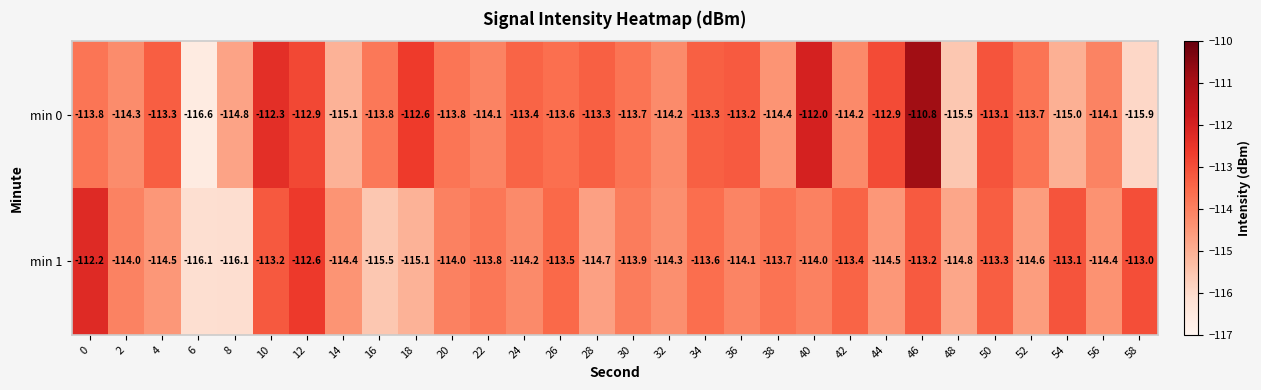

Which series has the largest range (max minus min)?

min 0